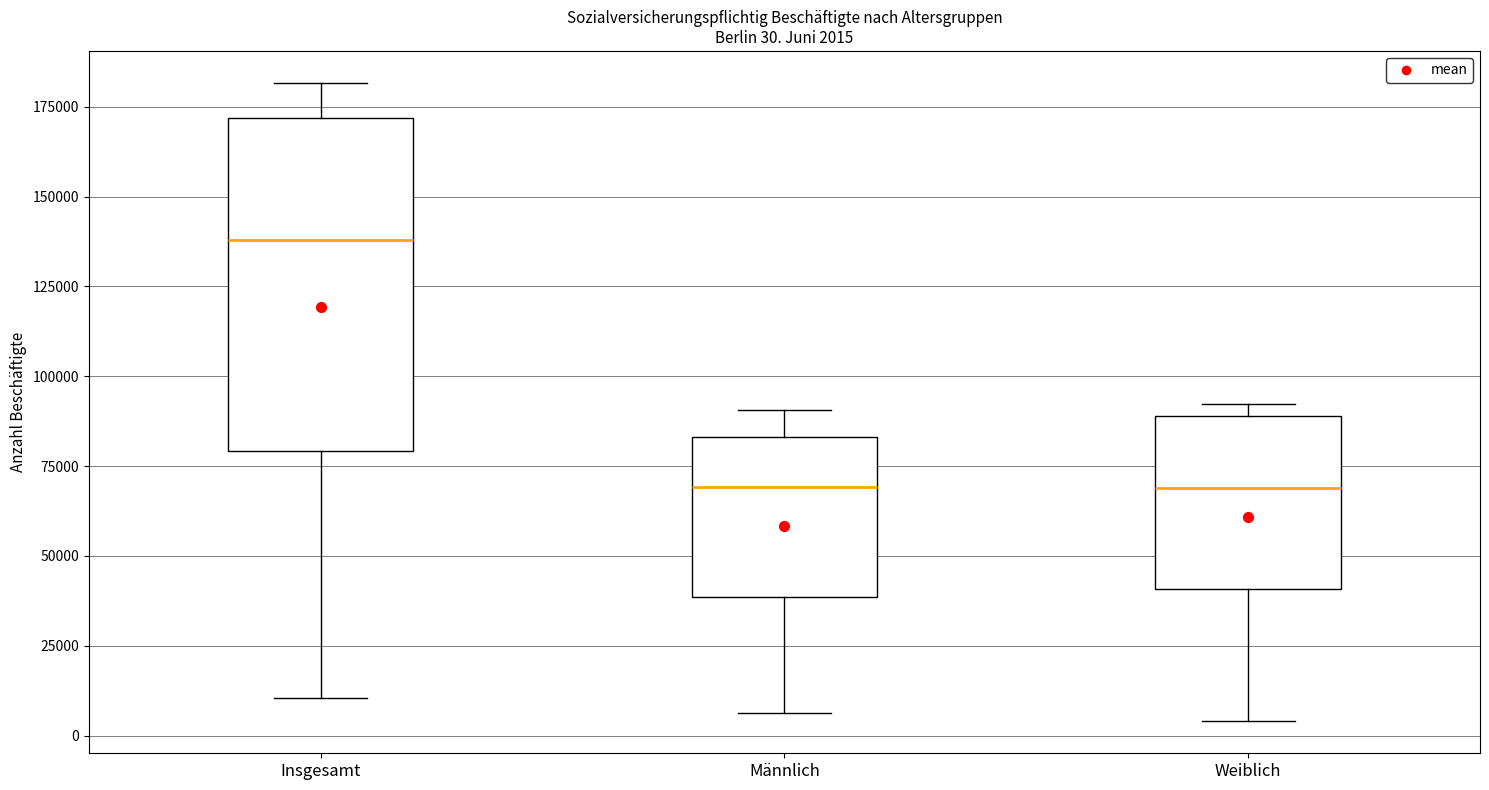

Which box is the tallest, from its lower edge to its upper edge?

Insgesamt